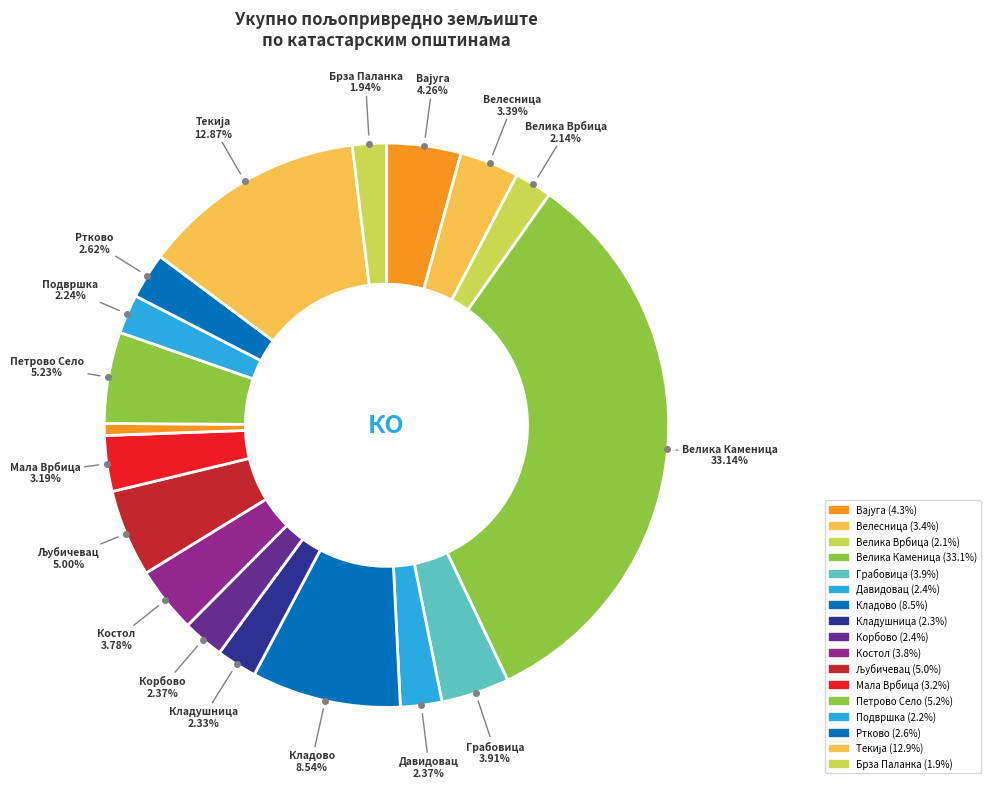

How many slices are in this pie chart?

18